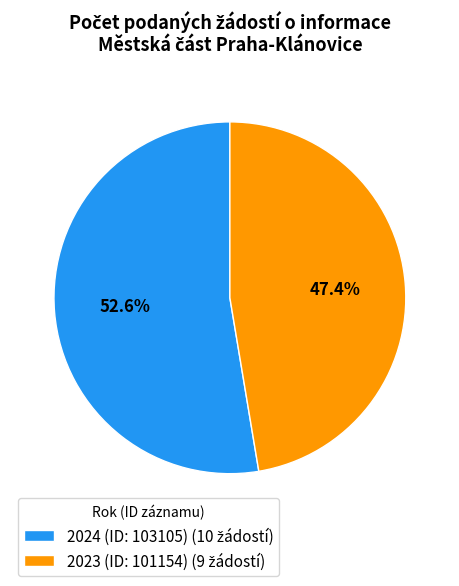

To the nearest percent, what is the combined percentage of 2023 (ID: 101154) and 2024 (ID: 103105)?

100%